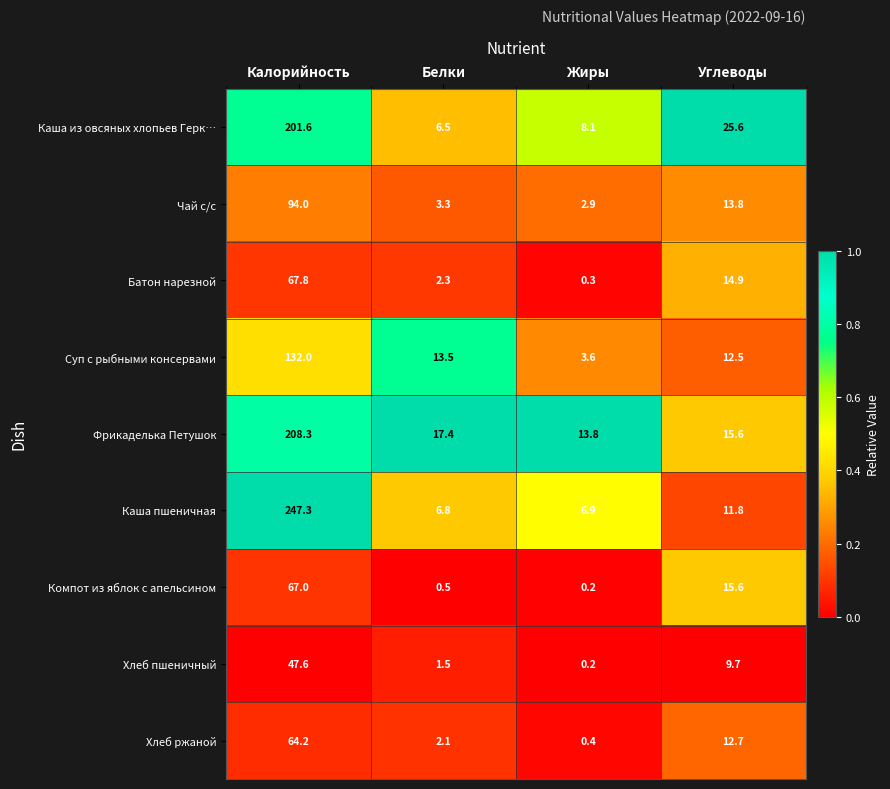

Which category has the highest value across all series?

Калорийность